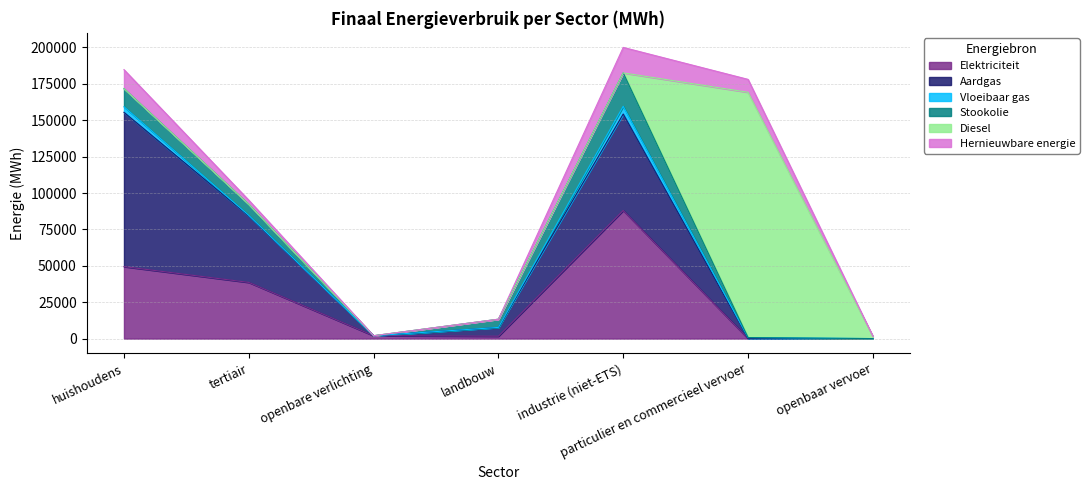

What is the average value of the Vloeibaar gas series?

1473.9